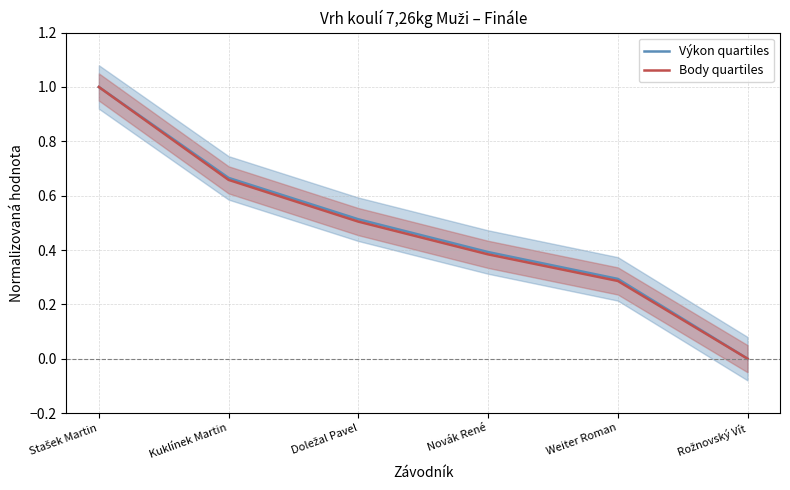

Reading left to right, what are all the values shown in this chart?

Výkon quartiles: 1.0	0.7	0.5	0.4	0.3	0.0
Body quartiles: 1.0	0.7	0.5	0.4	0.3	0.0